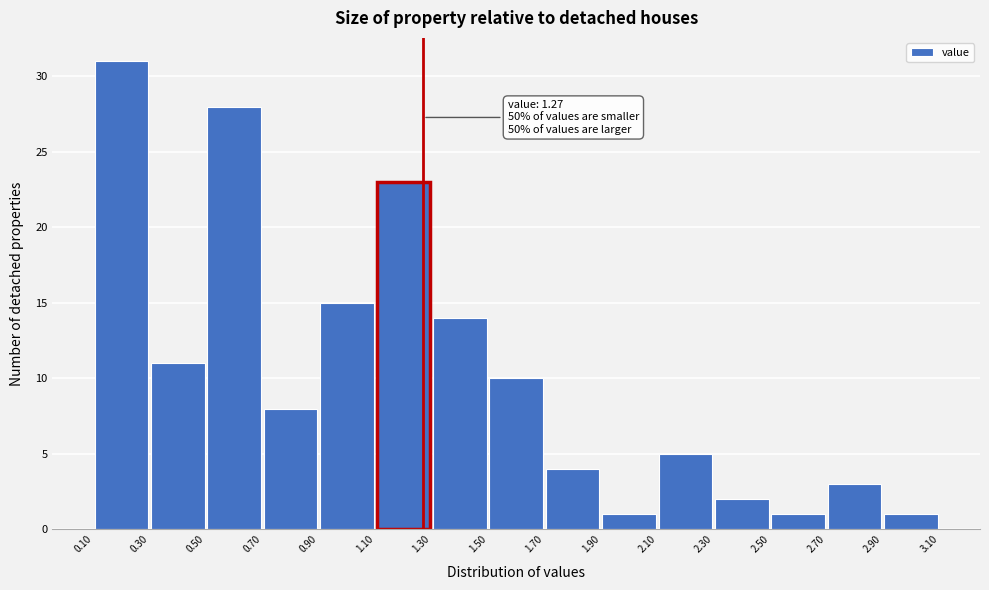

Which range on the x-axis has the tallest bar?

0.10 to 0.30